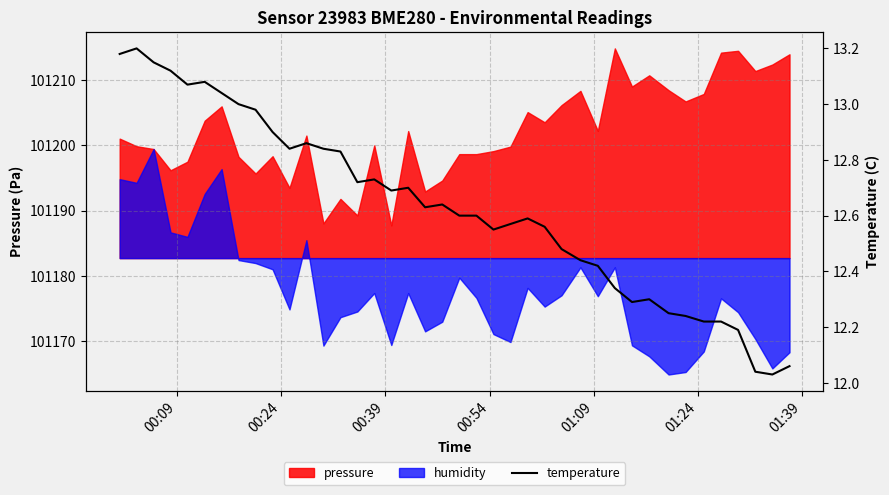

How many data points does each series have?

40